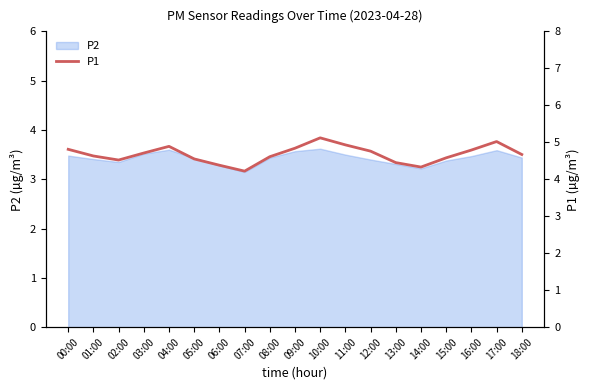

What is the change in value from 10:00 to 17:00?

-0.1